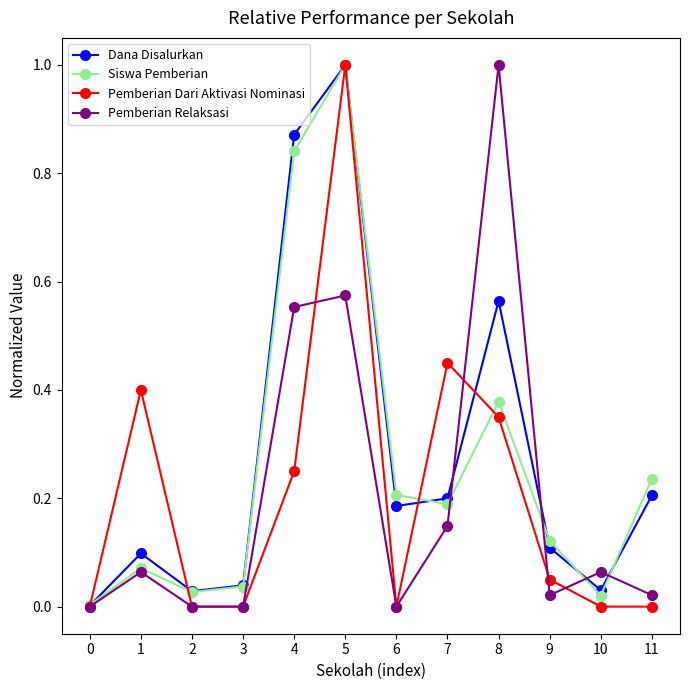

How many interior local valleys does the Dana Disalurkan series have?

3